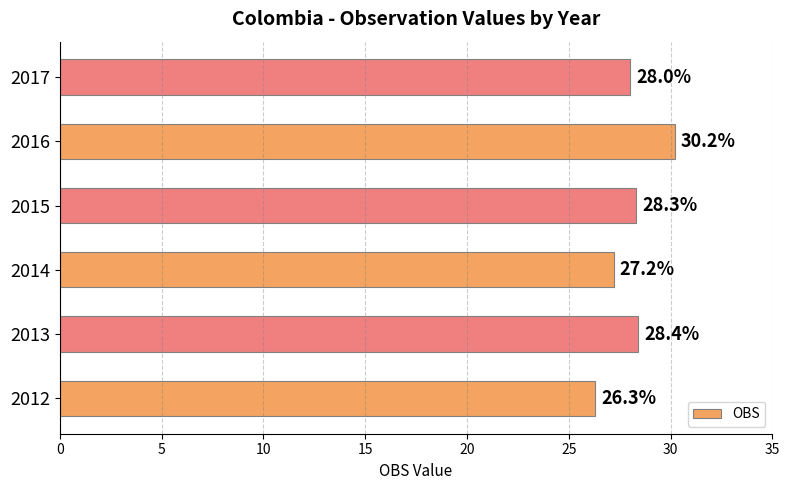

Reading bottom to top, transcribe all the data shown in this chart.

2012=26.3	2013=28.4	2014=27.2	2015=28.3	2016=30.2	2017=28.0